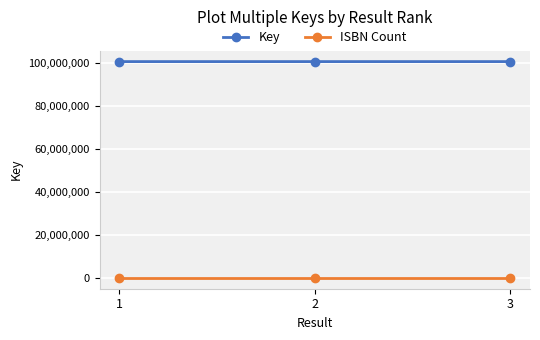

List the series in order of their overall mean, highest first.

Key, ISBN Count